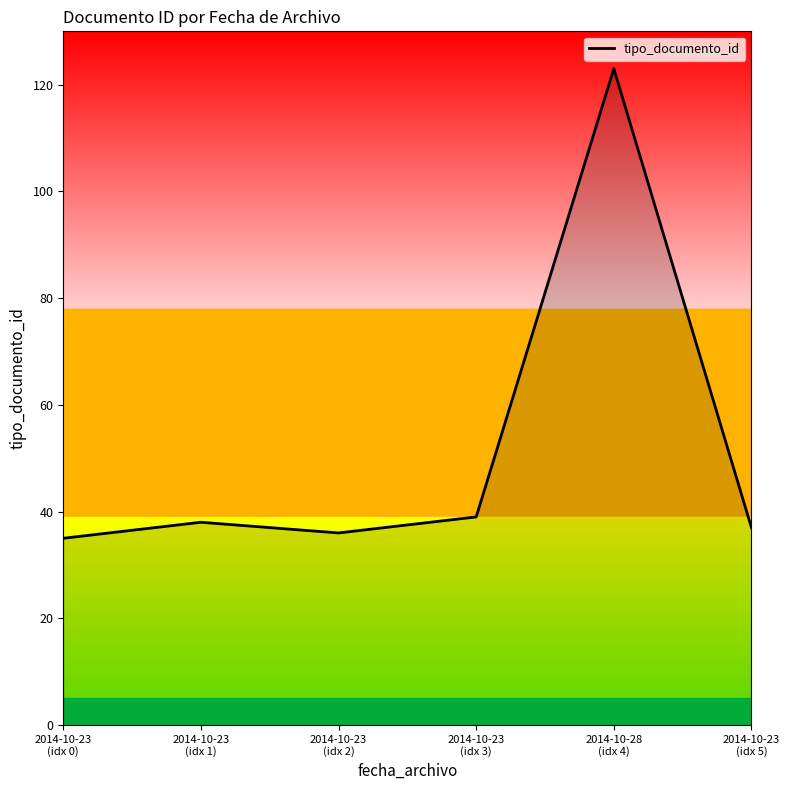

What is the minimum value shown in the chart?

35